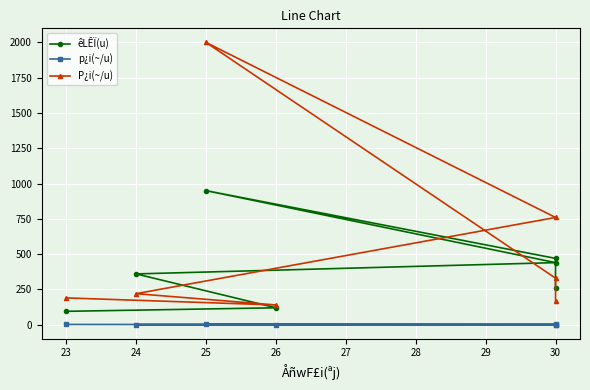

What are all the series names shown in the legend?

êLÊÏ(u), p¿i(~/u), P¿i(~/u)